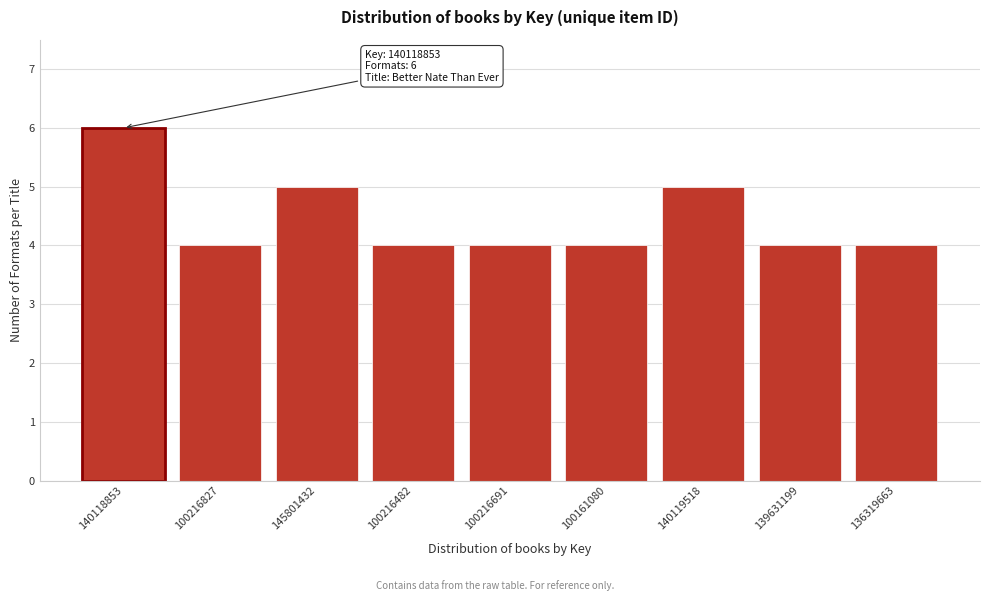

Reading left to right, extract all data points from this chart.

140118853=6	100216827=4	145801432=5	100216482=4	100216691=4	100161080=4	140119518=5	139631199=4	136319663=4